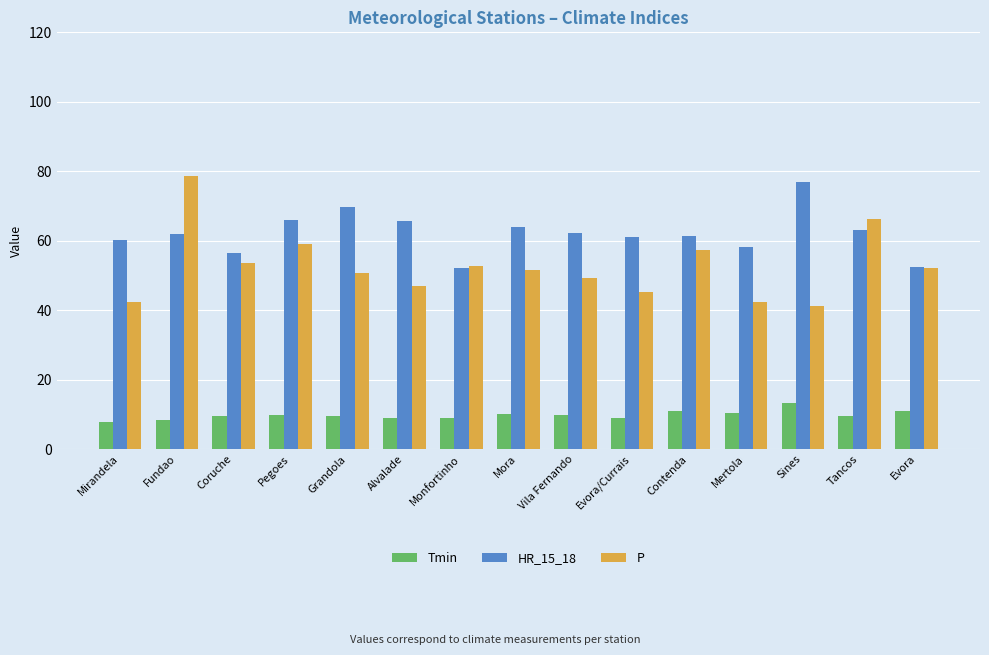

At which label does P reach its peak?

Fundao